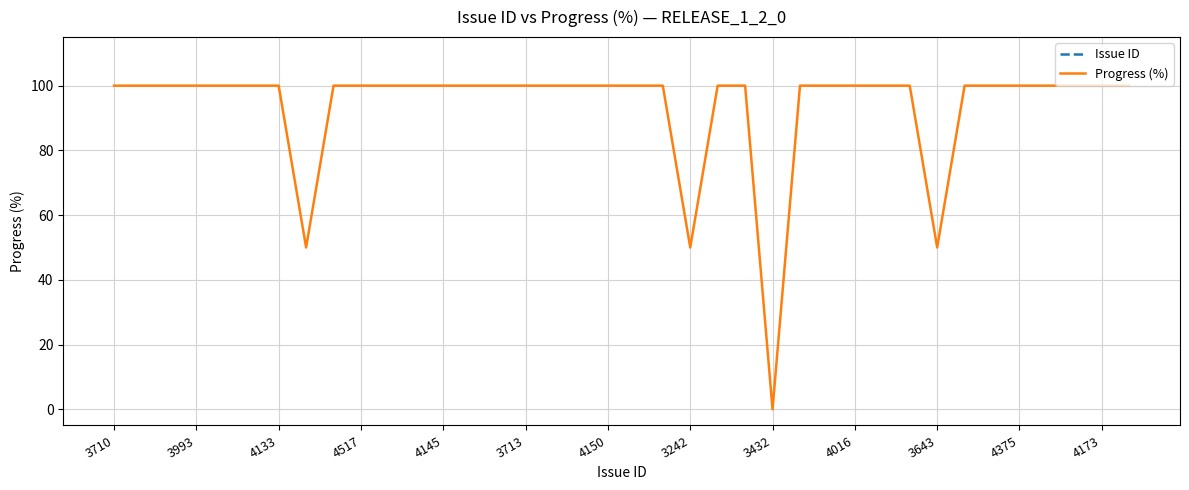

The Progress (%) series shows 175 at 3713. True or false?

False